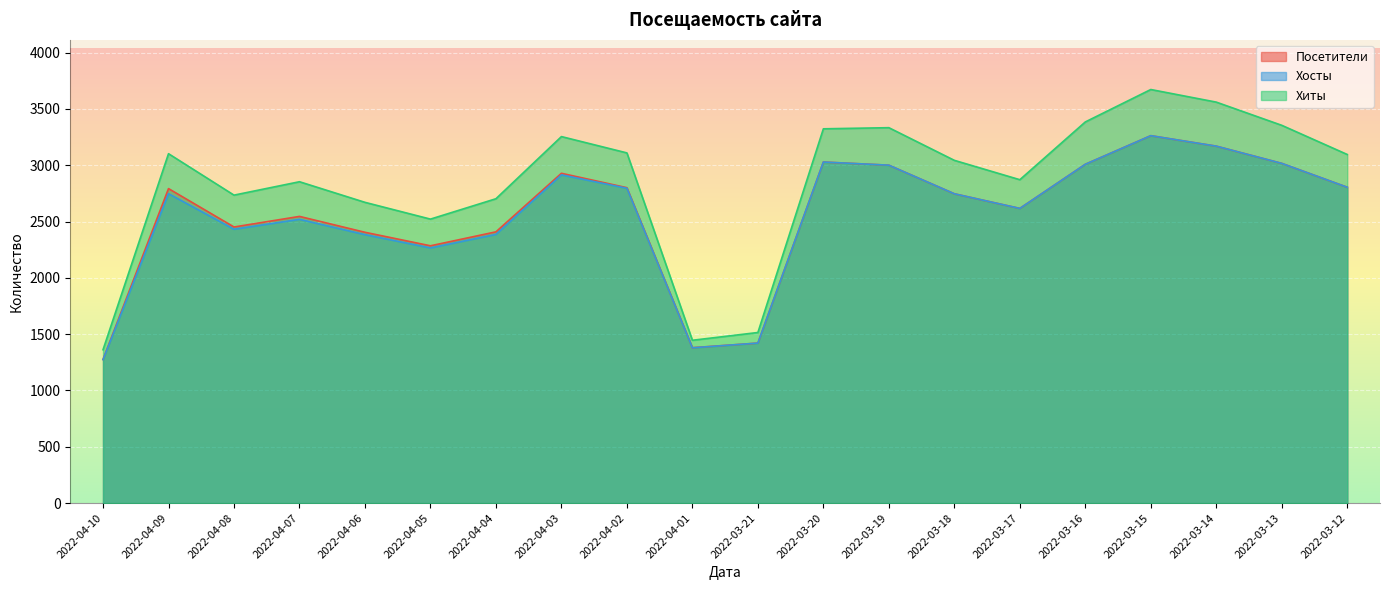

At which category does Хиты reach its first local peak?

2022-04-09